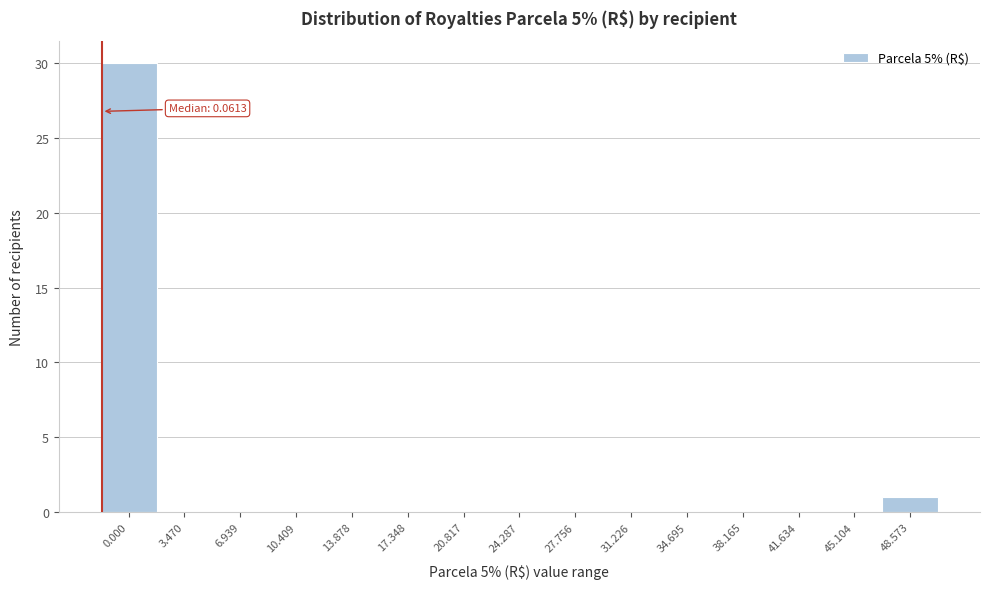

Reading left to right, extract all data points from this chart.

0.000=30	3.470=0	6.939=0	10.409=0	13.878=0	17.348=0	20.817=0	24.287=0	27.756=0	31.226=0	34.695=0	38.165=0	41.634=0	45.104=0	48.573=1